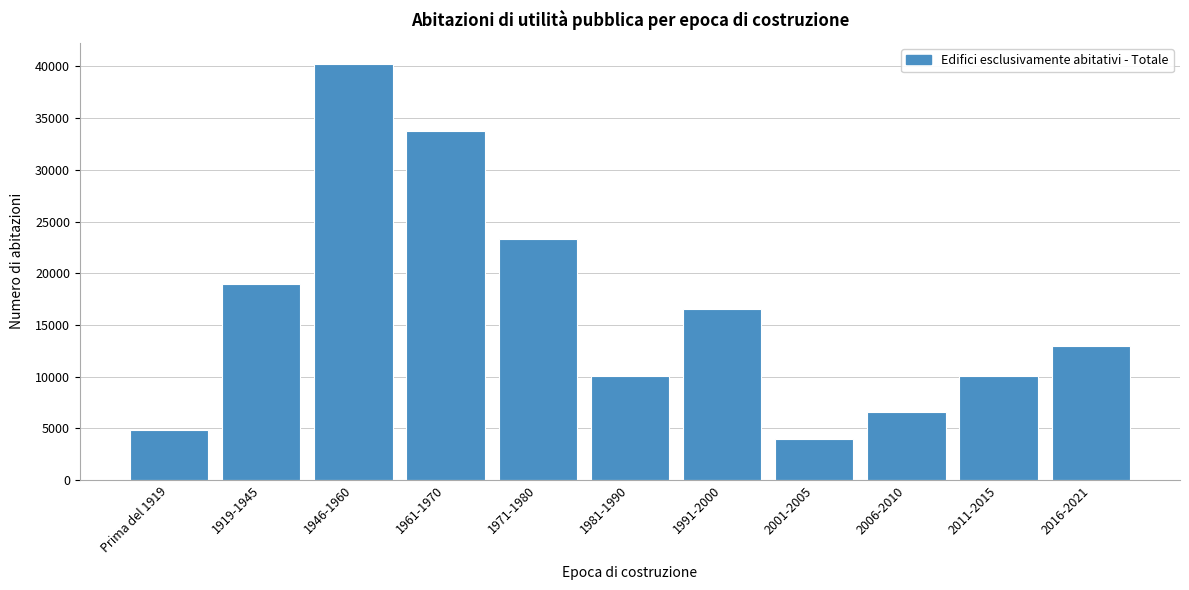

What is the difference between the values at 1919-1945 and 2001-2005?

15061